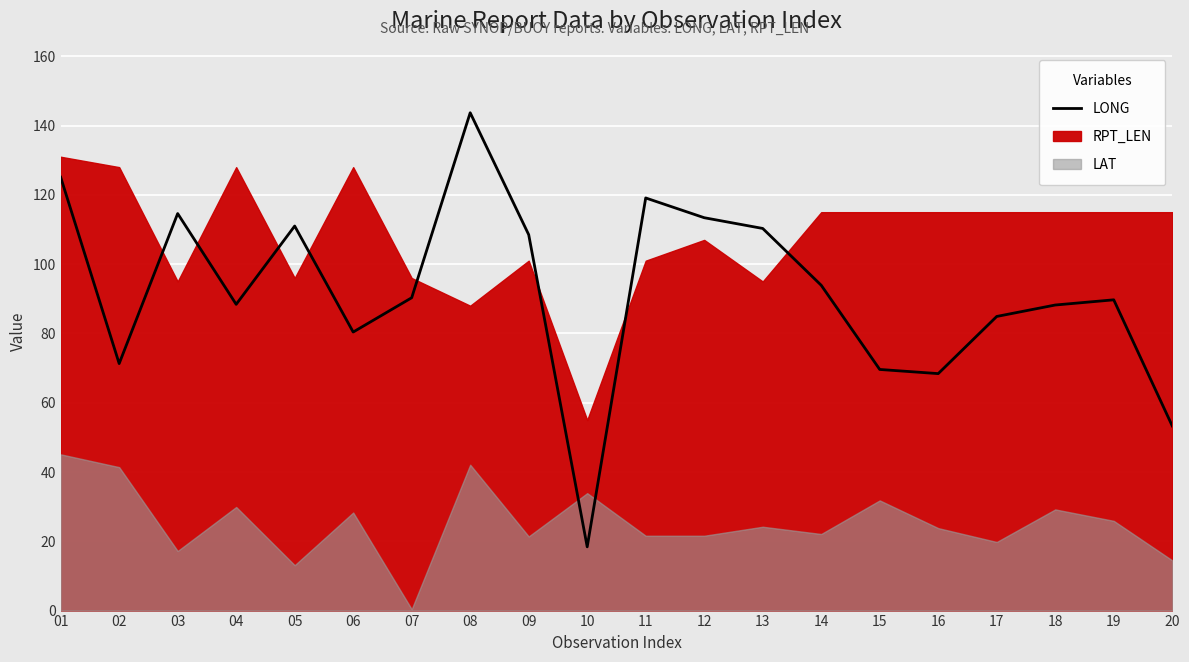

What is the value of the 7th point from the left?

90.3